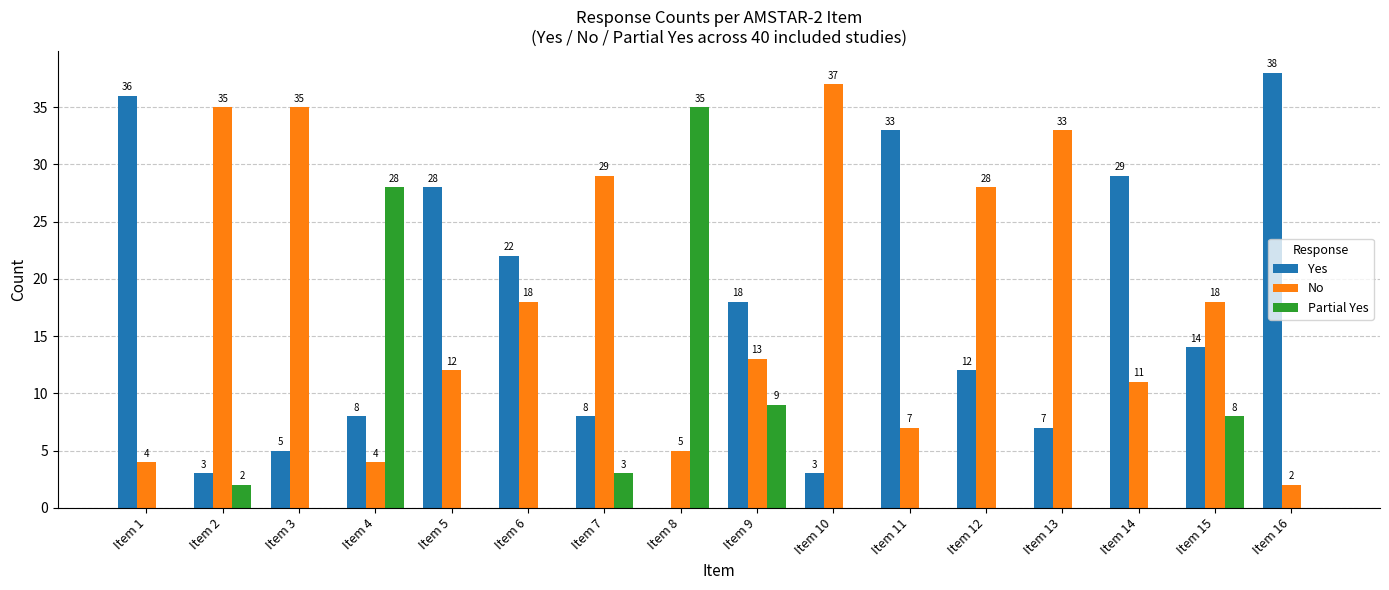

Is the value of Partial Yes at Item 6 greater than the value of Yes at Item 12?

No